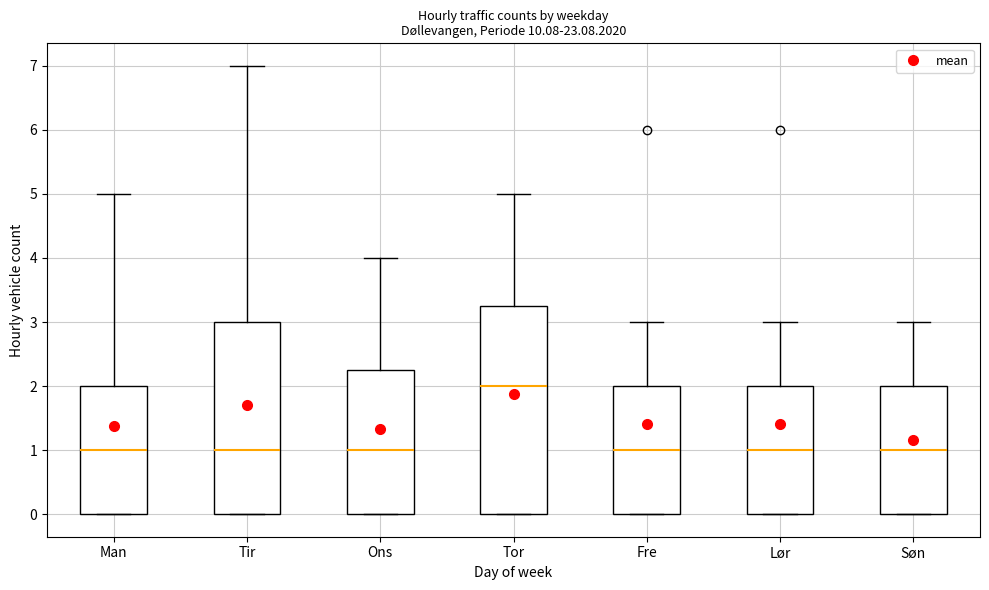

Reading left to right, transcribe this box plot: for each box, give where its median line is, the range the box spans, and where its two whiskers end, as read against the y-axis. The values are not printed on the chart, so give them approximately, as read against the axis.

Man: median 1.0, box 0.0 to 2.0, whiskers 0.0 to 5.0
Tir: median 1.0, box 0.0 to 3.0, whiskers 0.0 to 7.0
Ons: median 1.0, box 0.0 to 2.3, whiskers 0.0 to 4.0
Tor: median 2.0, box 0.0 to 3.3, whiskers 0.0 to 5.0
Fre: median 1.0, box 0.0 to 2.0, whiskers 0.0 to 3.0
Lør: median 1.0, box 0.0 to 2.0, whiskers 0.0 to 3.0
Søn: median 1.0, box 0.0 to 2.0, whiskers 0.0 to 3.0